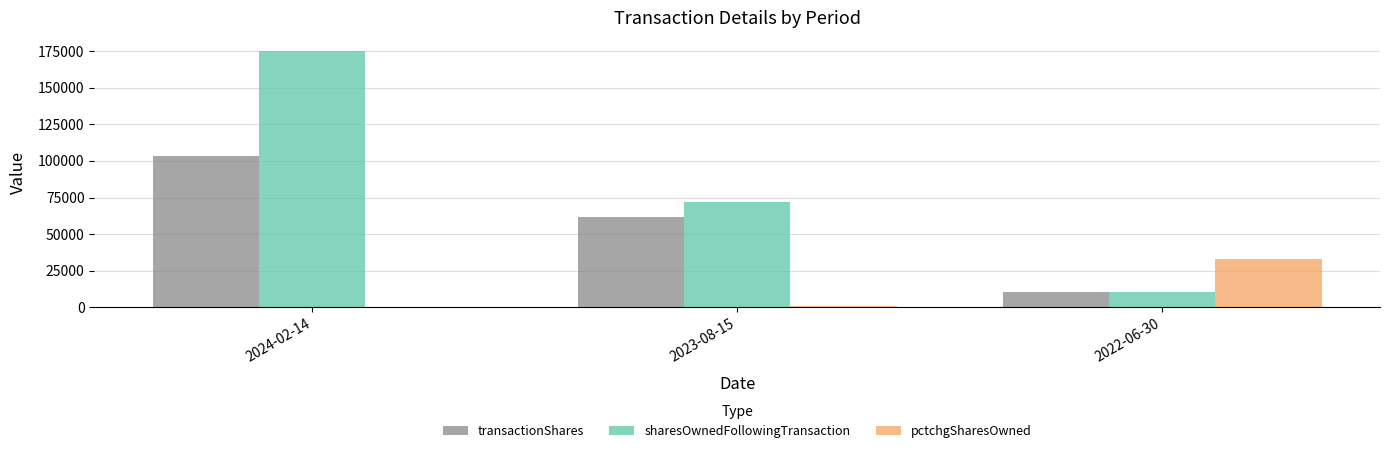

How many groups of bars are there?

3